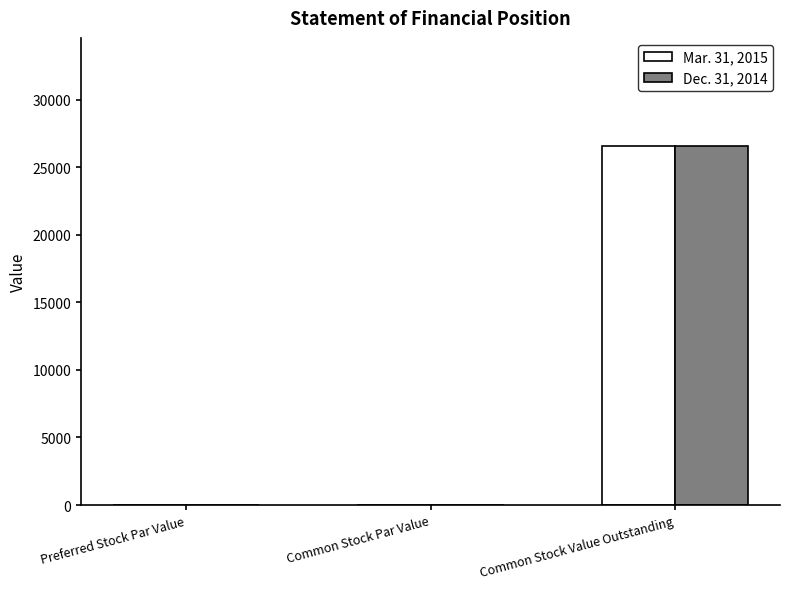

True or false: Dec. 31, 2014 has a value of 0.0 at Preferred Stock Par Value.

True